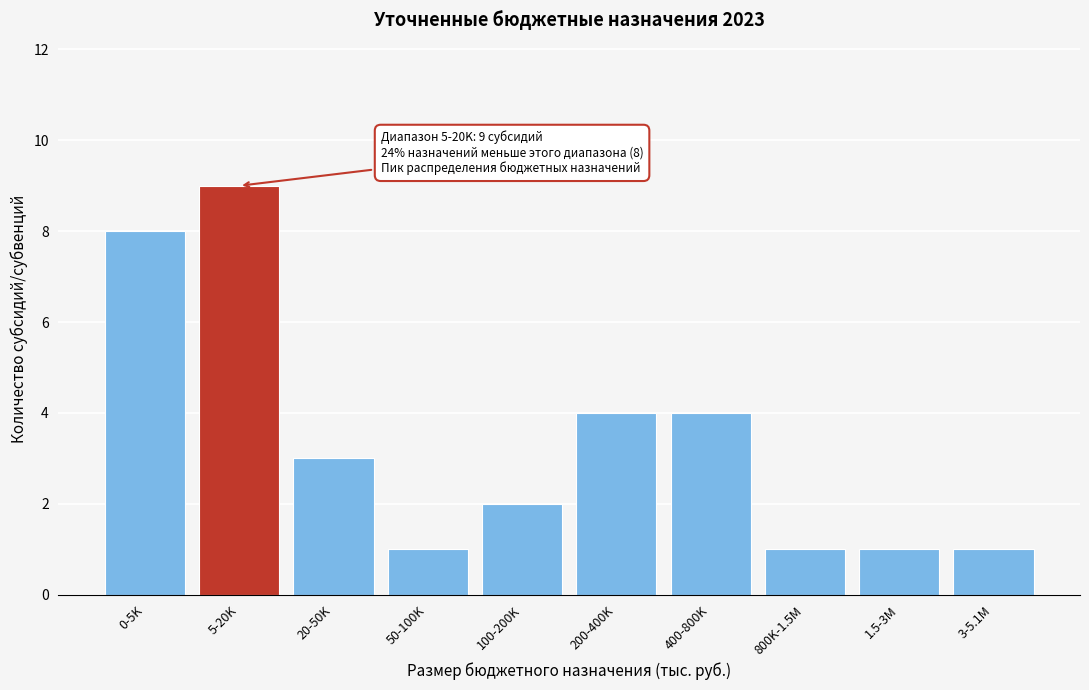

Reading right to left, transcribe all the data shown in this chart.

3-5.1M=1	1.5-3M=1	800K-1.5M=1	400-800K=4	200-400K=4	100-200K=2	50-100K=1	20-50K=3	5-20K=9	0-5K=8